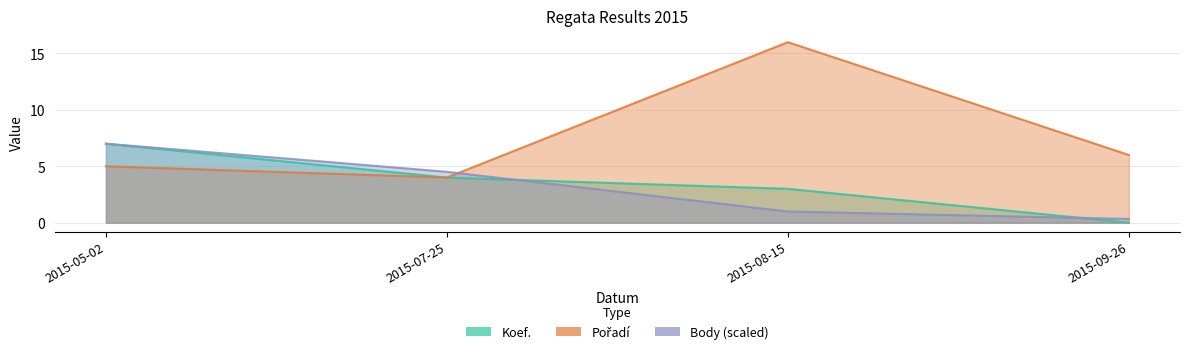

Which category has the highest value in the Pořadí series?

2015-08-15